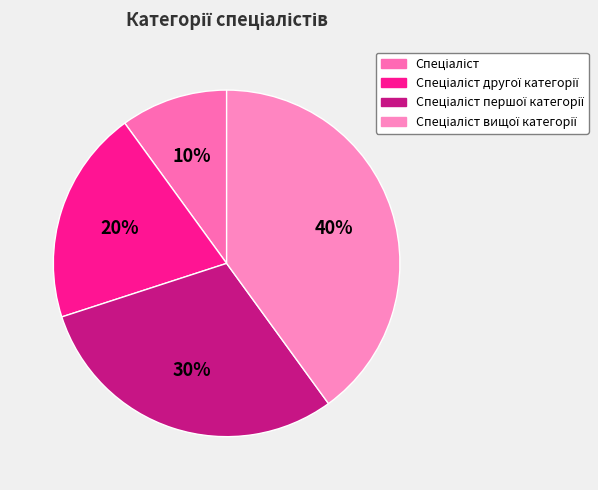

What percentage is the Спеціаліст вищої категорії slice, to the nearest percent?

40%